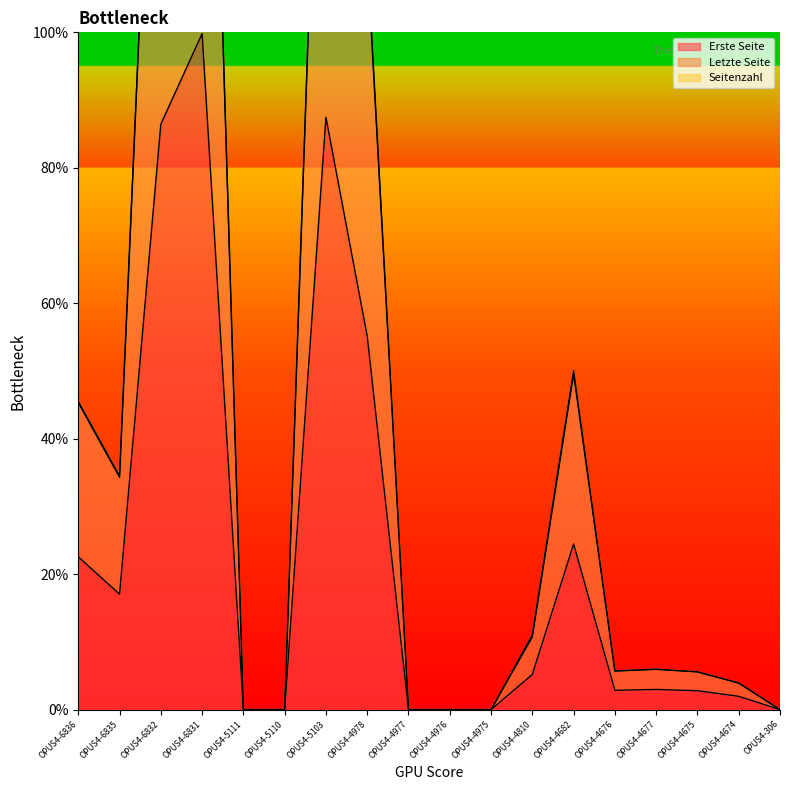

How many data points in Erste Seite are above 2?

11